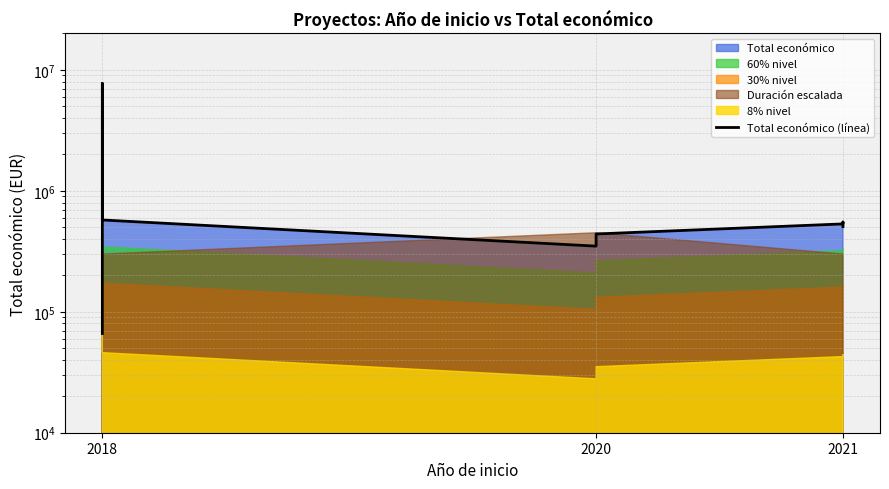

True or false: the data shows 532579 at 2021.

True